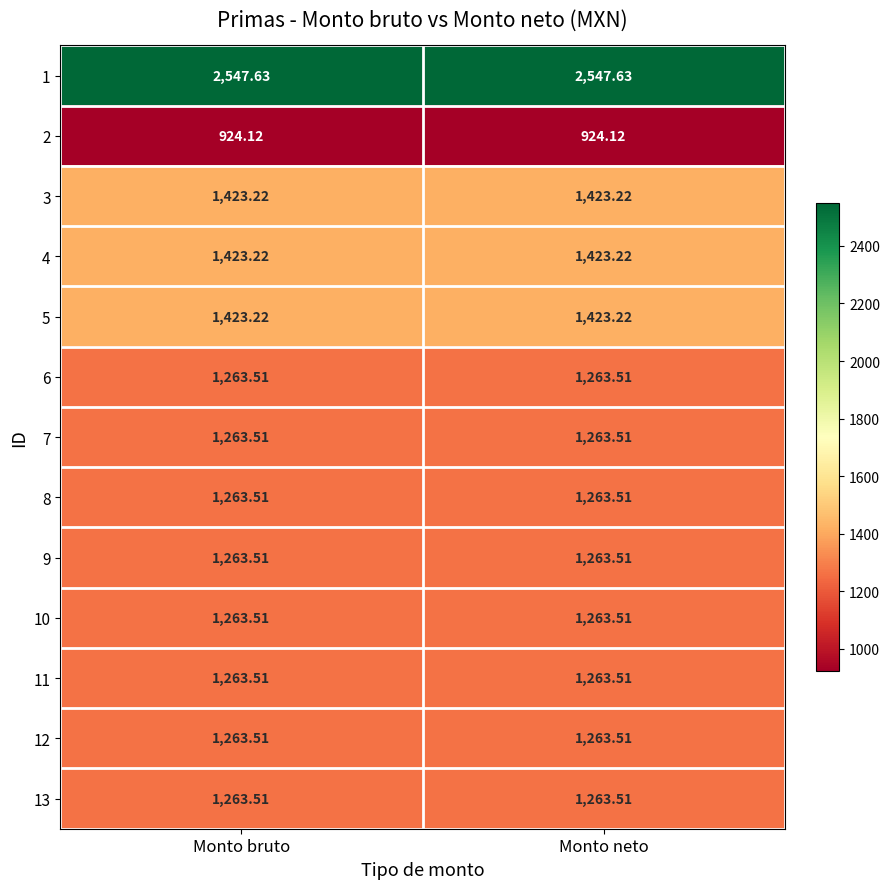

Is the value of 2 at Monto bruto greater than the value of 5 at Monto bruto?

No